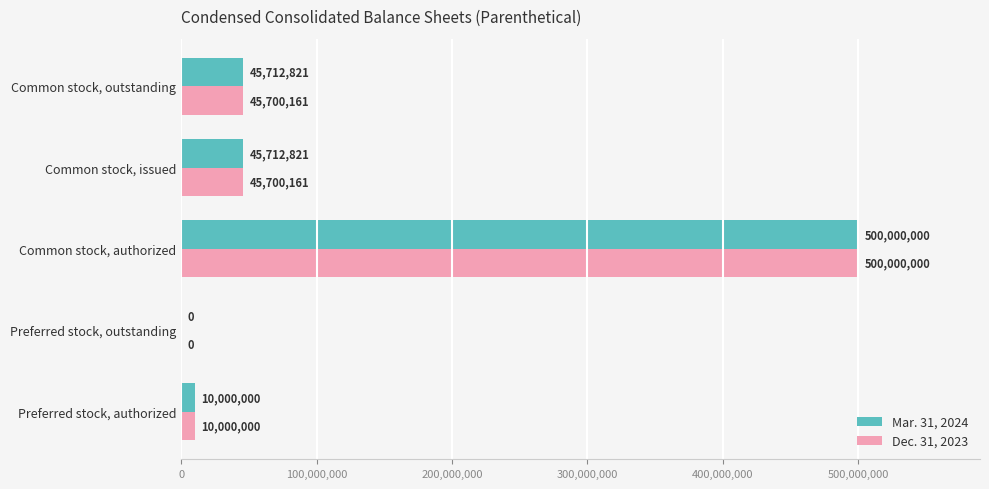

At which label does Mar. 31, 2024 reach its peak?

Common stock, authorized